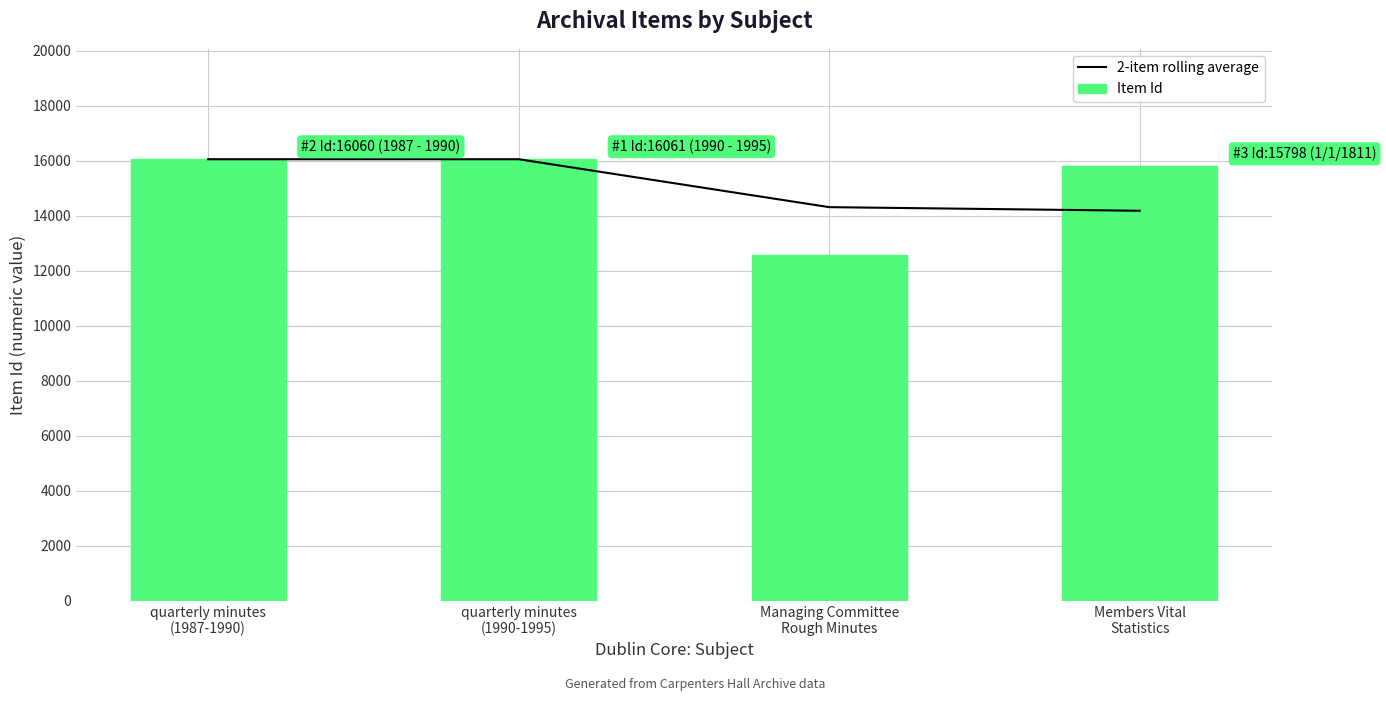

What is the sum of all 2-item rolling average values?

60623.0